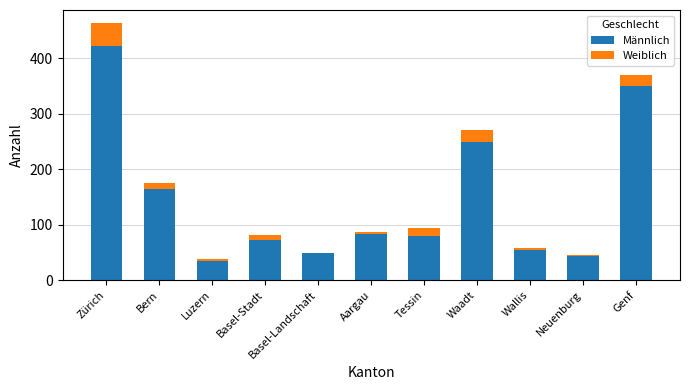

The Männlich series shows 73 at Basel-Stadt. True or false?

True